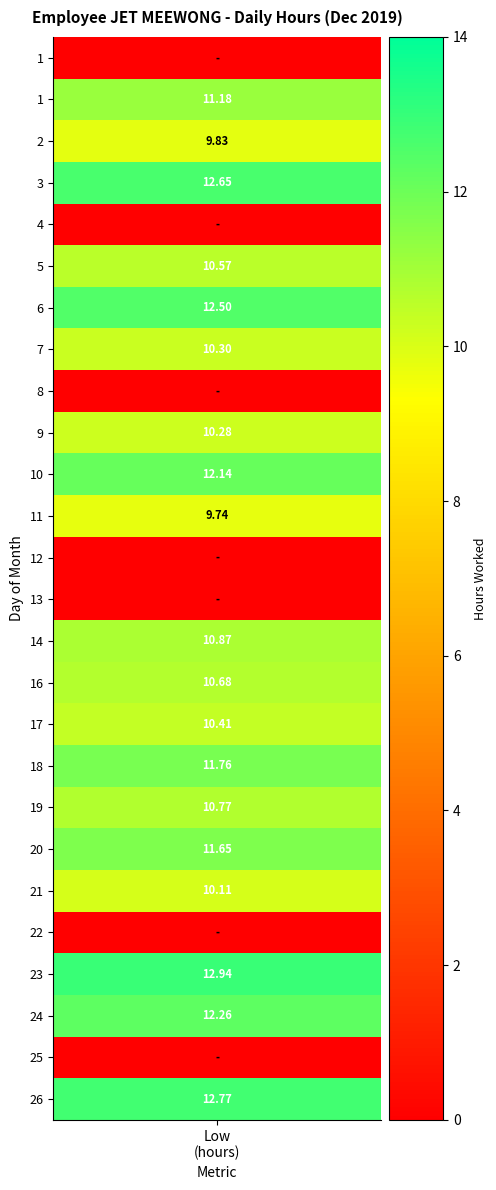

Which series has the largest total across all categories?

23